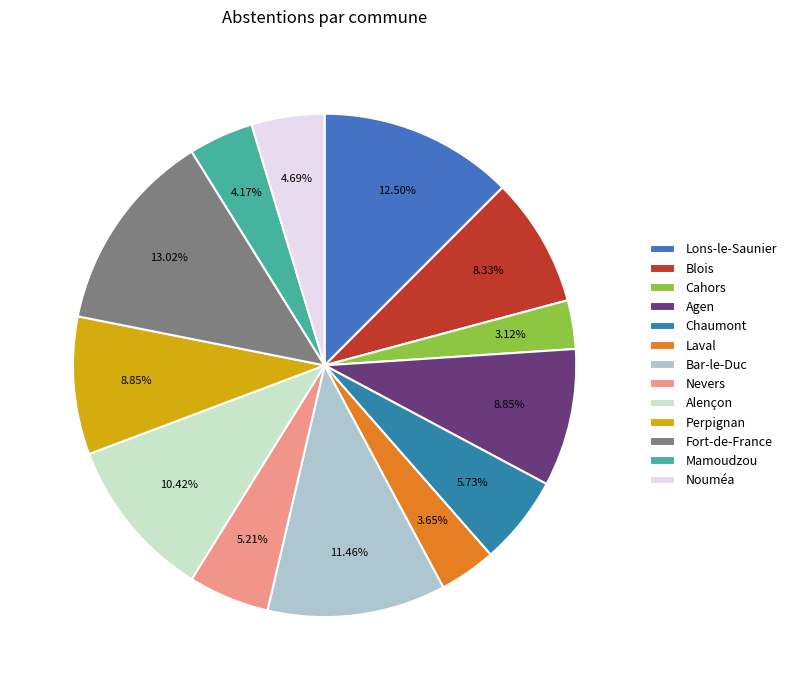

Which category has the smallest portion of the pie?

Cahors